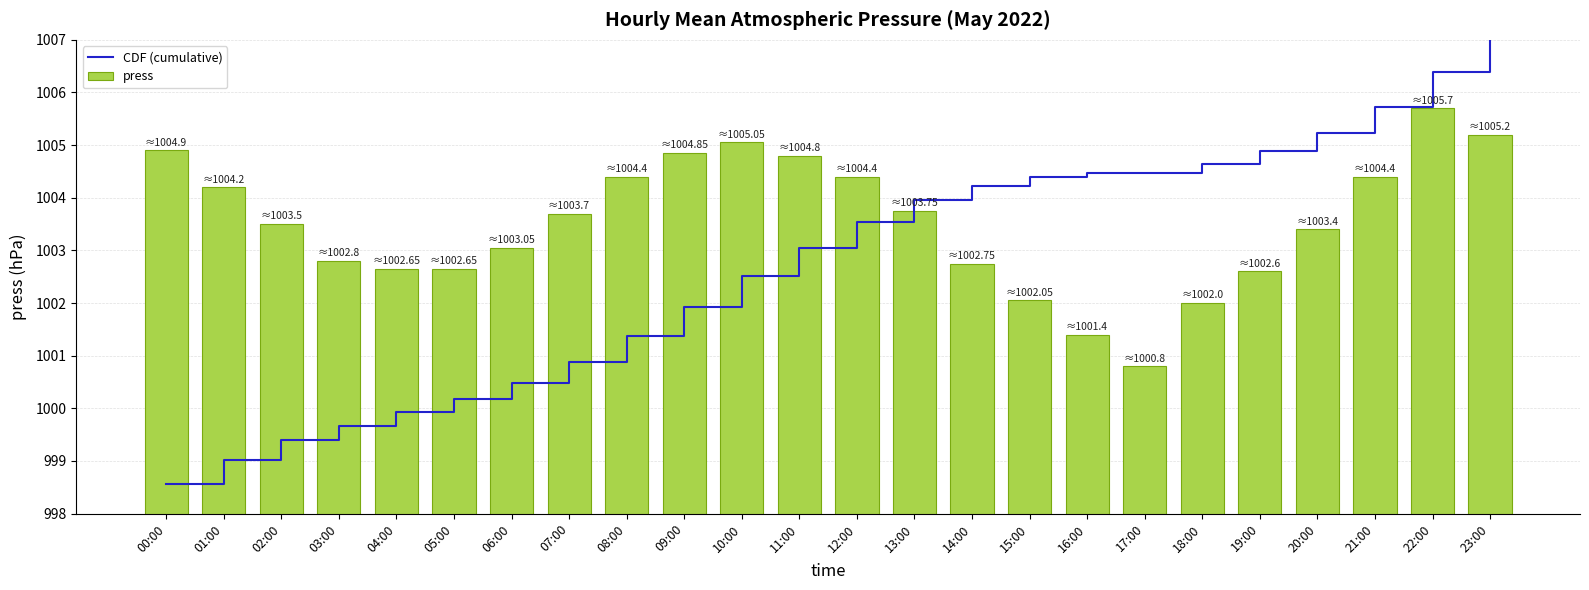

What are all the series names shown in the legend?

CDF (cumulative), press